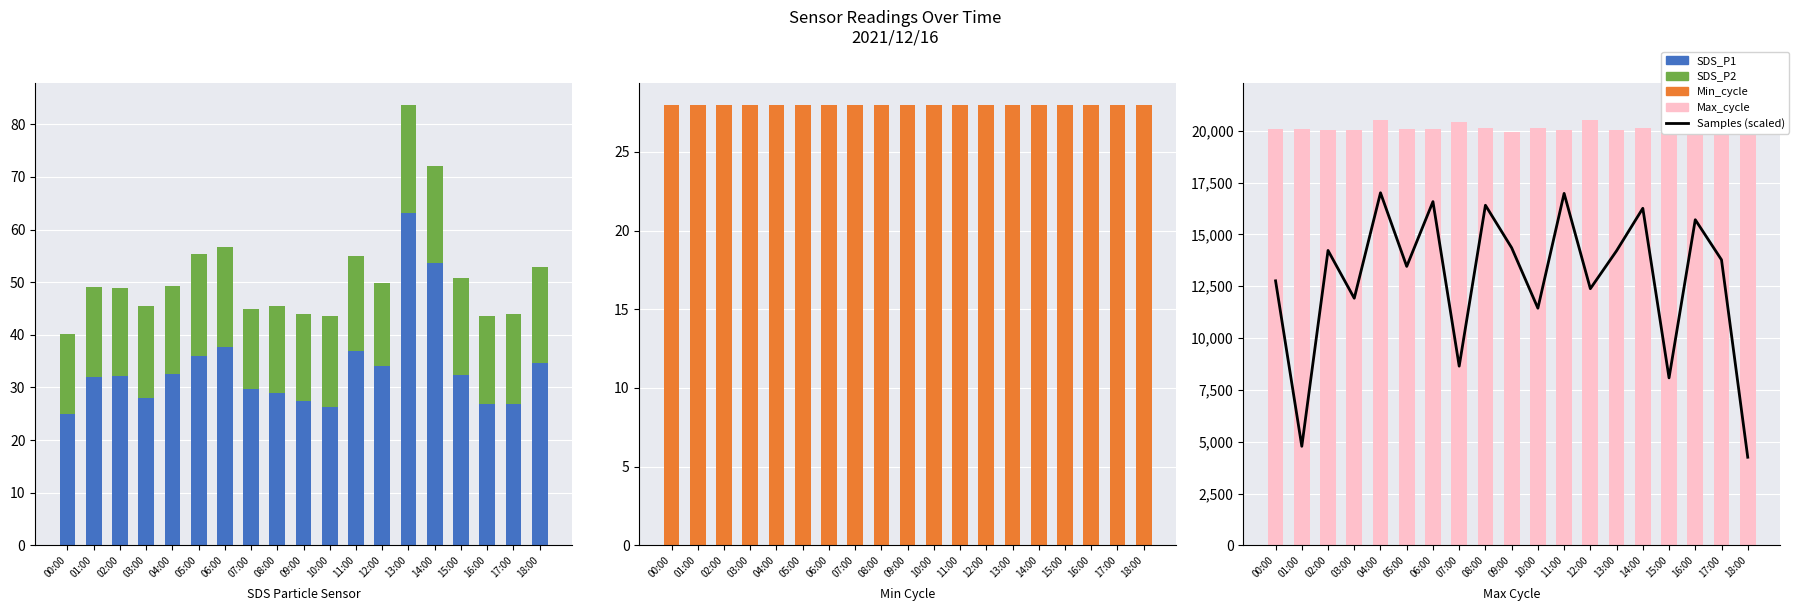

What is the label of the 14th bar from the left?

13:00